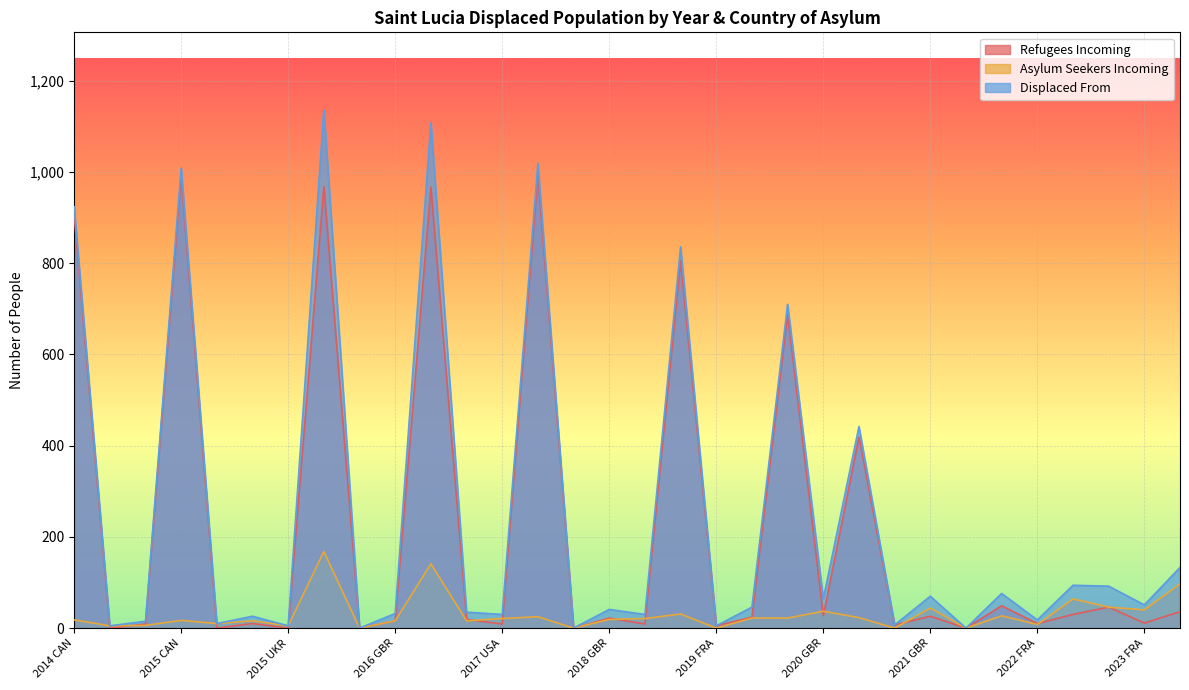

Reading left to right, list all the values displayed in this chart.

Refugees Incoming: 906	0	9	992	0	10	0	968	0	16	967	19	9	994	0	22	9	805	5	24	688	27	419	7	26	0	49	10	30	46	11	36
Asylum Seekers Incoming: 18	5	6	17	10	16	5	168	0	16	141	16	21	25	0	19	21	31	0	22	22	37	23	0	44	0	27	8	64	46	40	97
Displaced From: 924	5	15	1009	10	26	5	1136	0	32	1108	35	30	1019	0	41	30	836	5	46	710	64	442	7	70	0	76	18	94	92	51	133